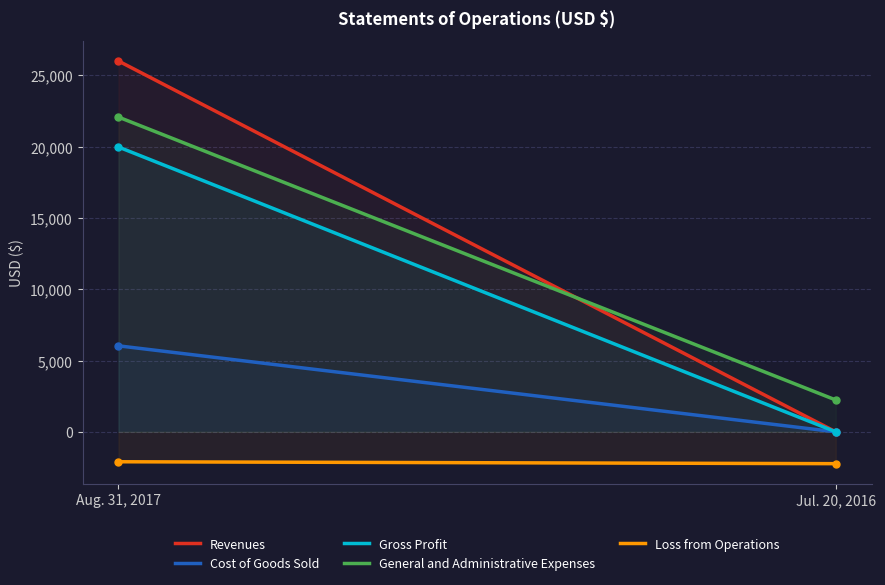

What is the maximum value shown in the chart?

26000.0